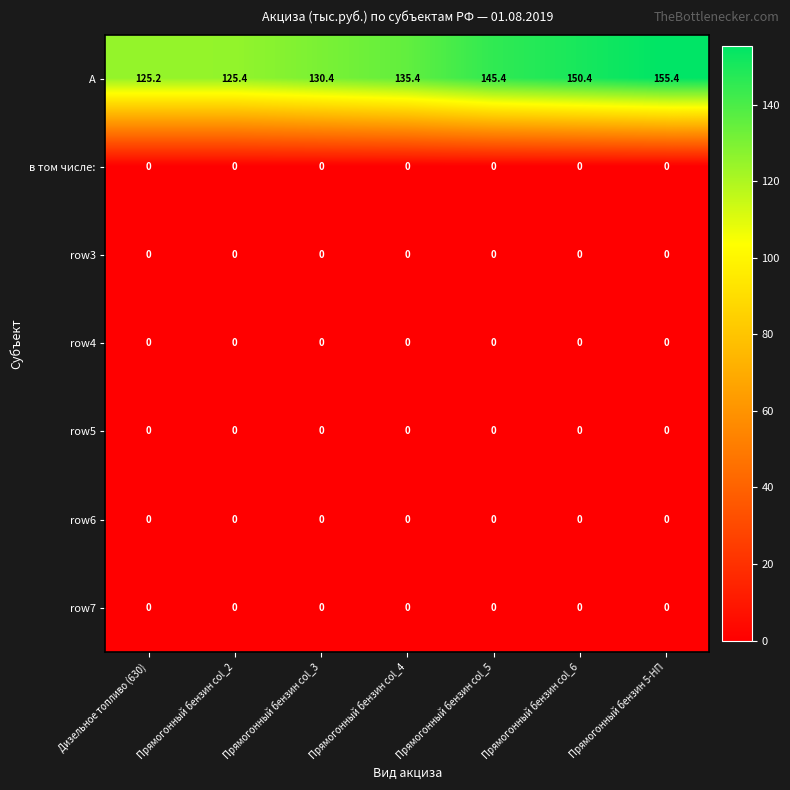

Is it true that в том числе: equals 0.0 at Прямогонный бензин col_4?

True